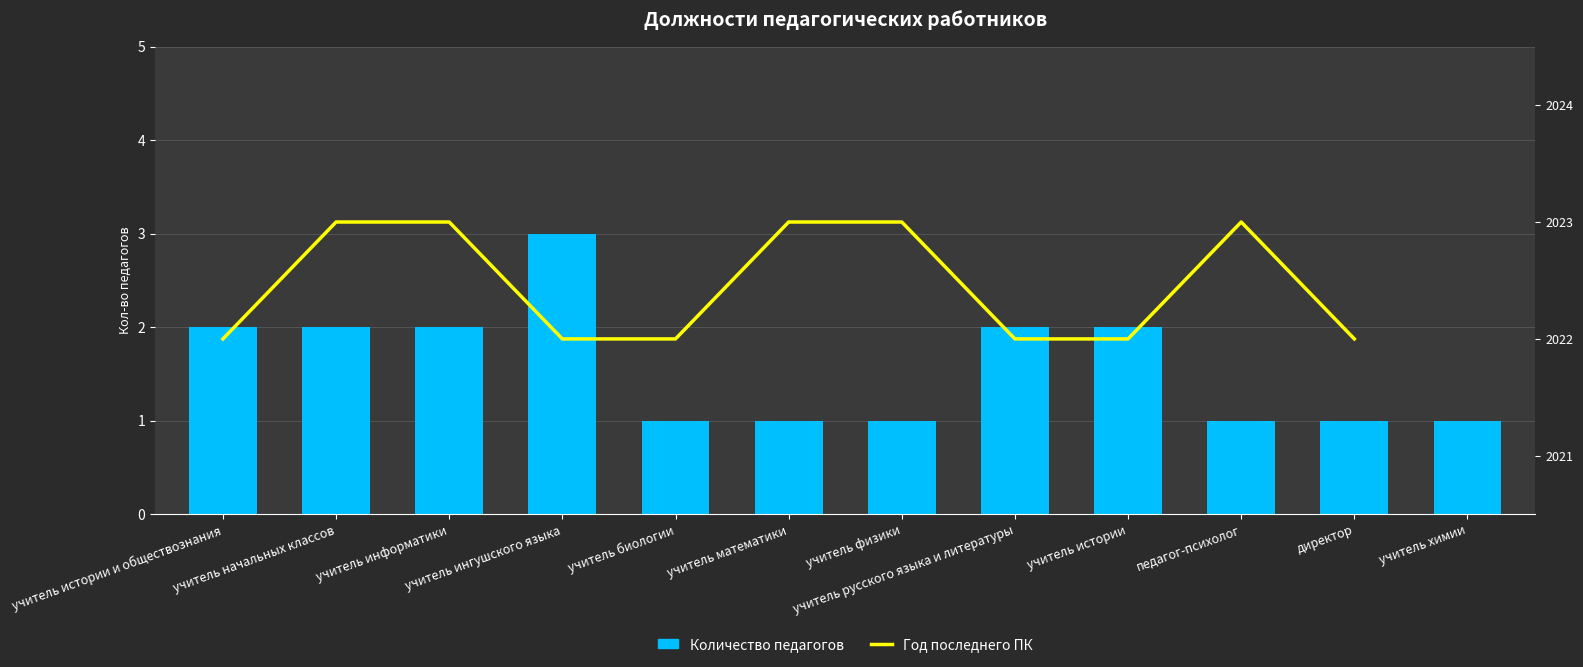

Which category has the highest value across all series?

учитель ингушского языка